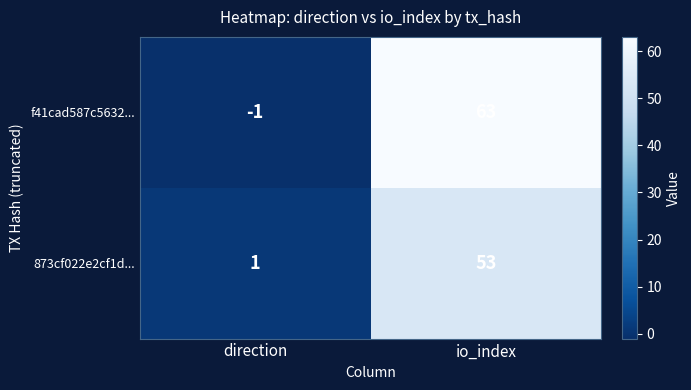

Rank the series at io_index from highest to lowest value.

f41cad587c5632..., 873cf022e2cf1d...